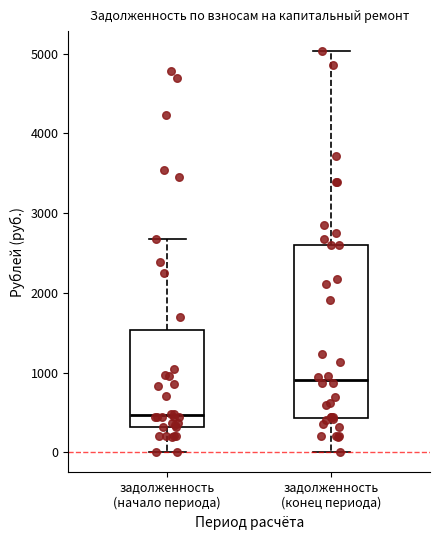

Reading left to right, transcribe this box plot: for each box, give where its median line is, the range the box spans, and where its two whiskers end, as read against the y-axis. The values are not printed on the chart, so give them approximately, as read against the axis.

задолженность (начало периода): median 500, box 300 to 1500, whiskers 0 to 2700
задолженность (конец периода): median 900, box 400 to 2600, whiskers 0 to 5000